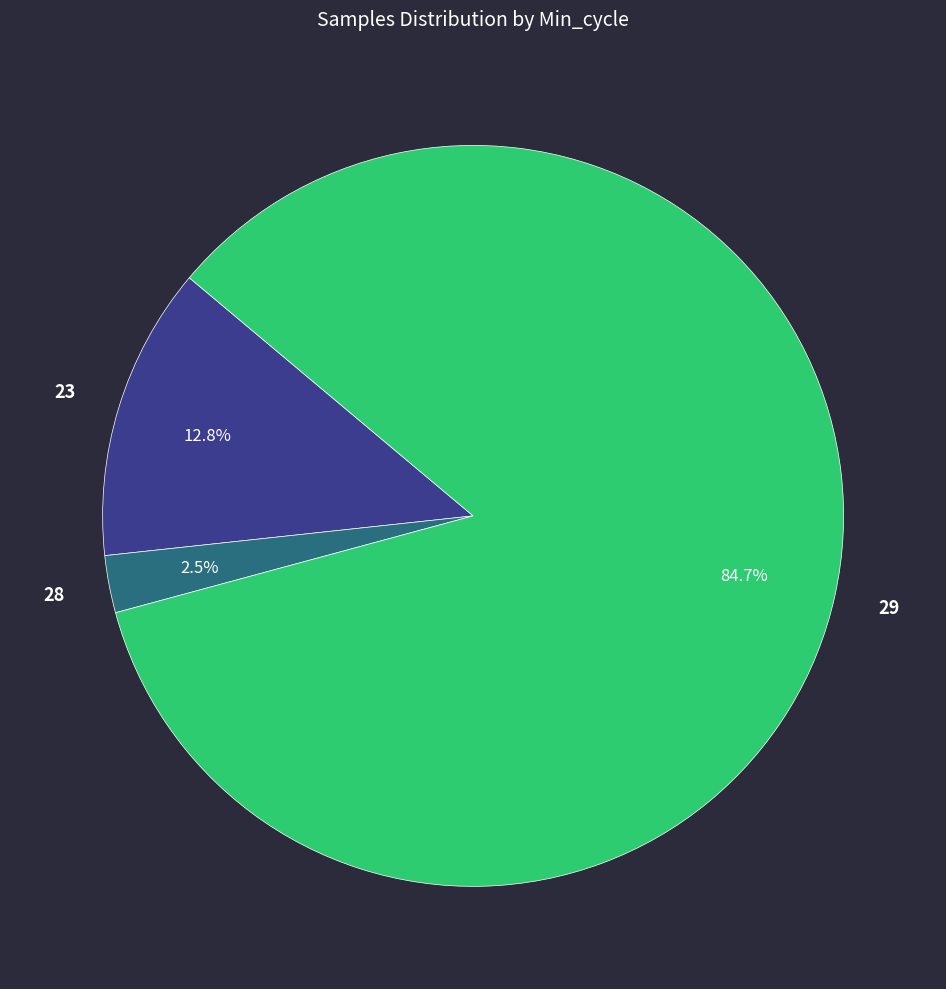

Does any single category account for the majority?

Yes